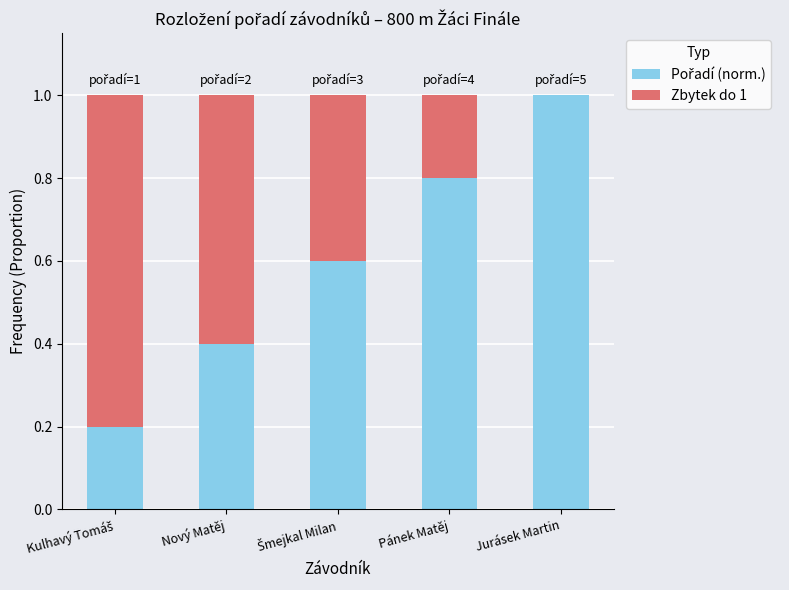

Count the number of categories in the chart.

5